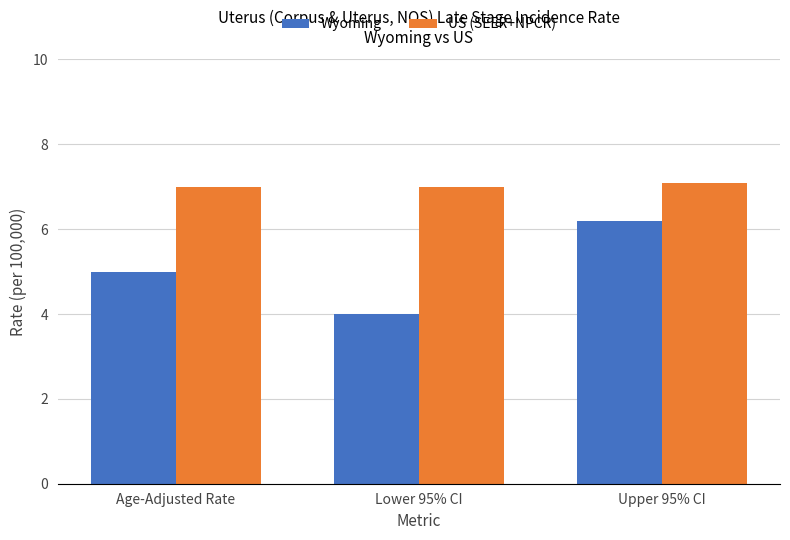

Read the US (SEER+NPCR) value at Age-Adjusted Rate.

7.0